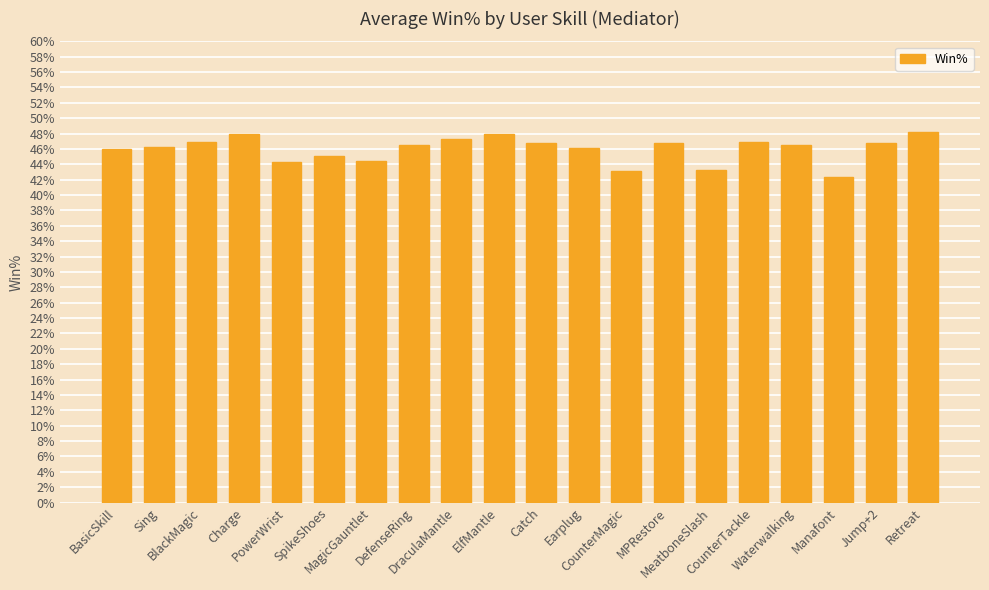

What is the difference between the second highest and minimum values?

5.6